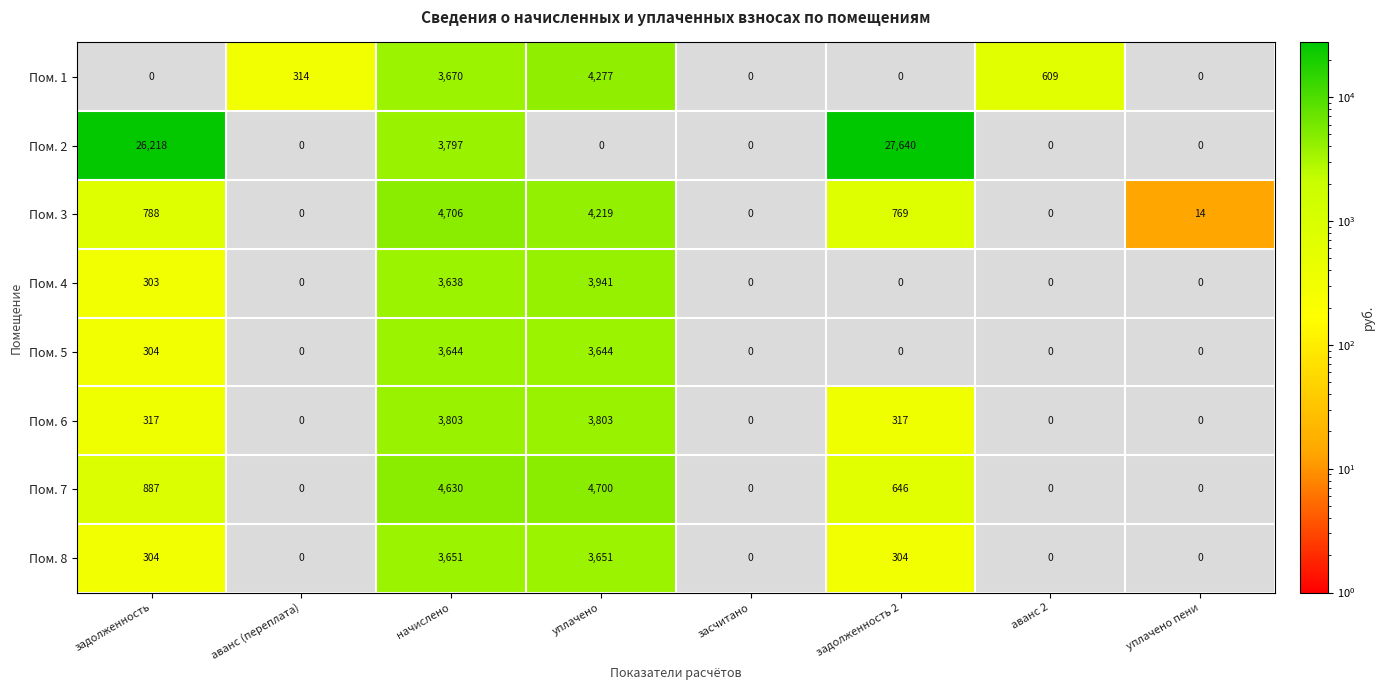

Reading right to left, what are all the values shown in this chart?

1: уплачено пени=0.0	аванс 2=608.8	задолженность 2=0.0	засчитано=0.0	уплачено=4277.0	начислено=3669.7	аванс (переплата)=314.2	задолженность=0.0
2: уплачено пени=0.0	аванс 2=0.0	задолженность 2=27640.0	засчитано=0.0	уплачено=0.0	начислено=3796.9	аванс (переплата)=0.0	задолженность=26218.1
3: уплачено пени=13.6	аванс 2=0.0	задолженность 2=769.2	засчитано=0.0	уплачено=4219.2	начислено=4706.4	аванс (переплата)=0.0	задолженность=787.9
4: уплачено пени=0.0	аванс 2=0.0	задолженность 2=0.0	засчитано=0.0	уплачено=3940.6	начислено=3637.9	аванс (переплата)=0.0	задолженность=303.2
5: уплачено пени=0.0	аванс 2=0.0	задолженность 2=0.0	засчитано=0.0	уплачено=3644.3	начислено=3644.3	аванс (переплата)=0.0	задолженность=303.7
6: уплачено пени=0.0	аванс 2=0.0	задолженность 2=316.9	засчитано=0.0	уплачено=3803.3	начислено=3803.3	аванс (переплата)=0.0	задолженность=316.9
7: уплачено пени=0.0	аванс 2=0.0	задолженность 2=646.4	засчитано=0.0	уплачено=4700.0	начислено=4630.1	аванс (переплата)=0.0	задолженность=887.1
8: уплачено пени=0.0	аванс 2=0.0	задолженность 2=304.2	засчитано=0.0	уплачено=3650.6	начислено=3650.6	аванс (переплата)=0.0	задолженность=304.2